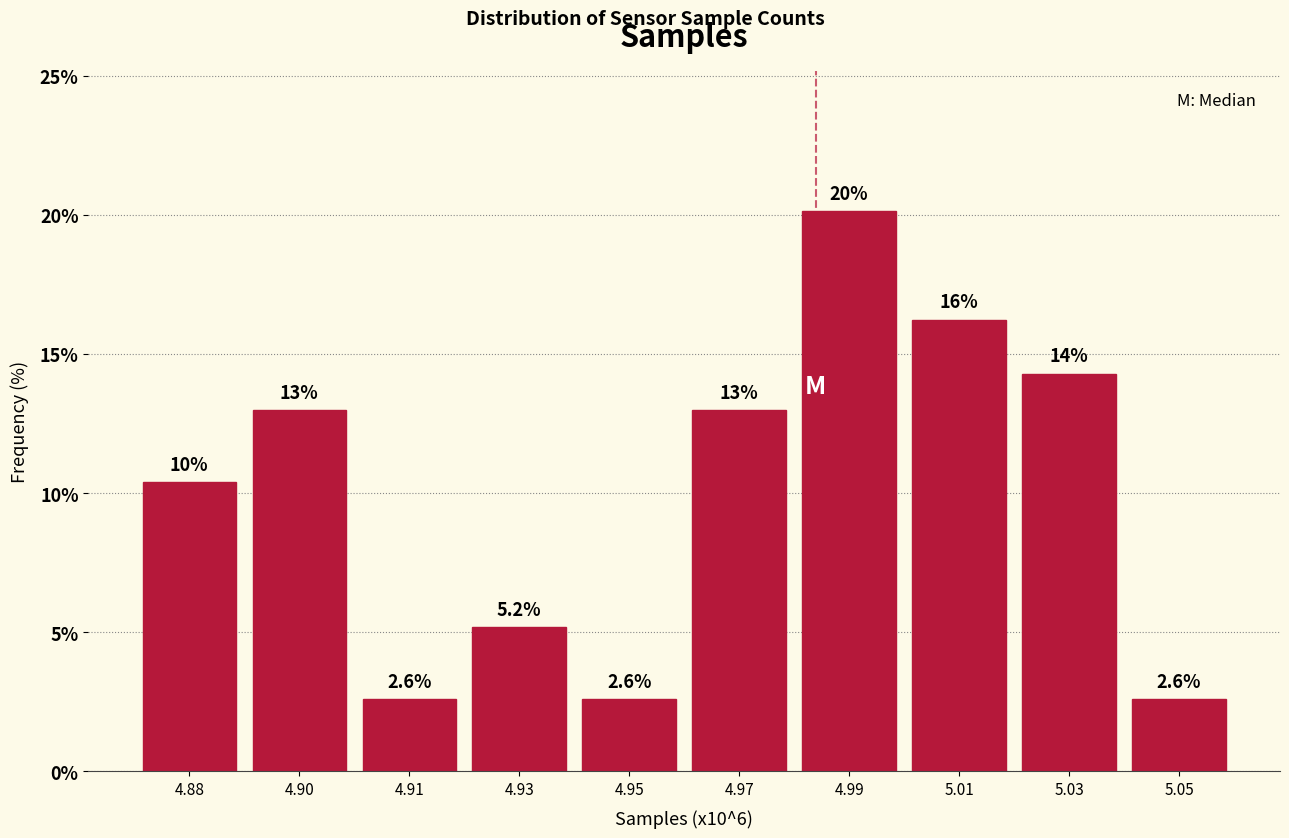

Reading left to right, what are all the values shown in this chart?

10.4	13.0	2.6	5.2	2.6	13.0	20.1	16.2	14.3	2.6